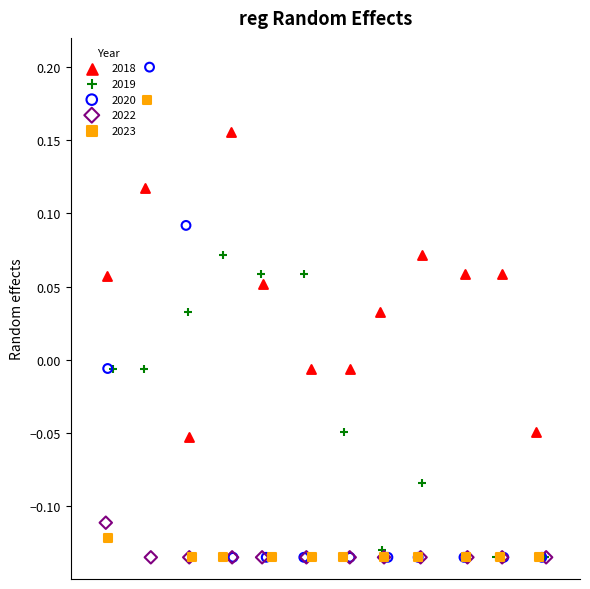

Which series has the largest Y range (max minus min)?

2020